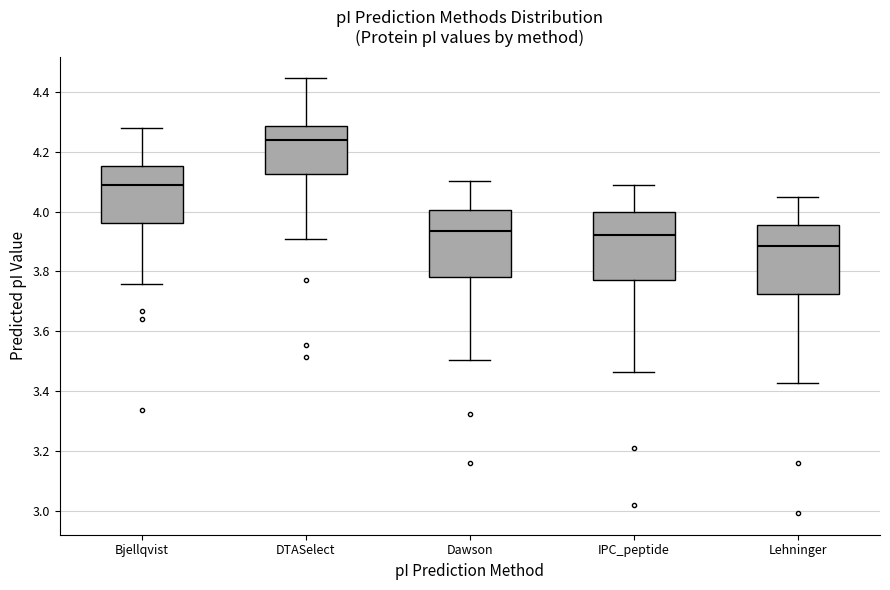

Reading left to right, transcribe this box plot: for each box, give where its median line is, the range the box spans, and where its two whiskers end, as read against the y-axis. The values are not printed on the chart, so give them approximately, as read against the axis.

Bjellqvist: median 4.08, box 3.96 to 4.16, whiskers 3.76 to 4.28
DTASelect: median 4.24, box 4.12 to 4.28, whiskers 3.92 to 4.44
Dawson: median 3.94, box 3.78 to 4.00, whiskers 3.50 to 4.10
IPC_peptide: median 3.92, box 3.78 to 4.00, whiskers 3.46 to 4.08
Lehninger: median 3.88, box 3.72 to 3.96, whiskers 3.42 to 4.06